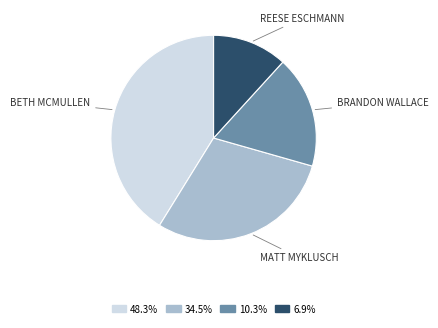

Does any single category account for the majority?

No